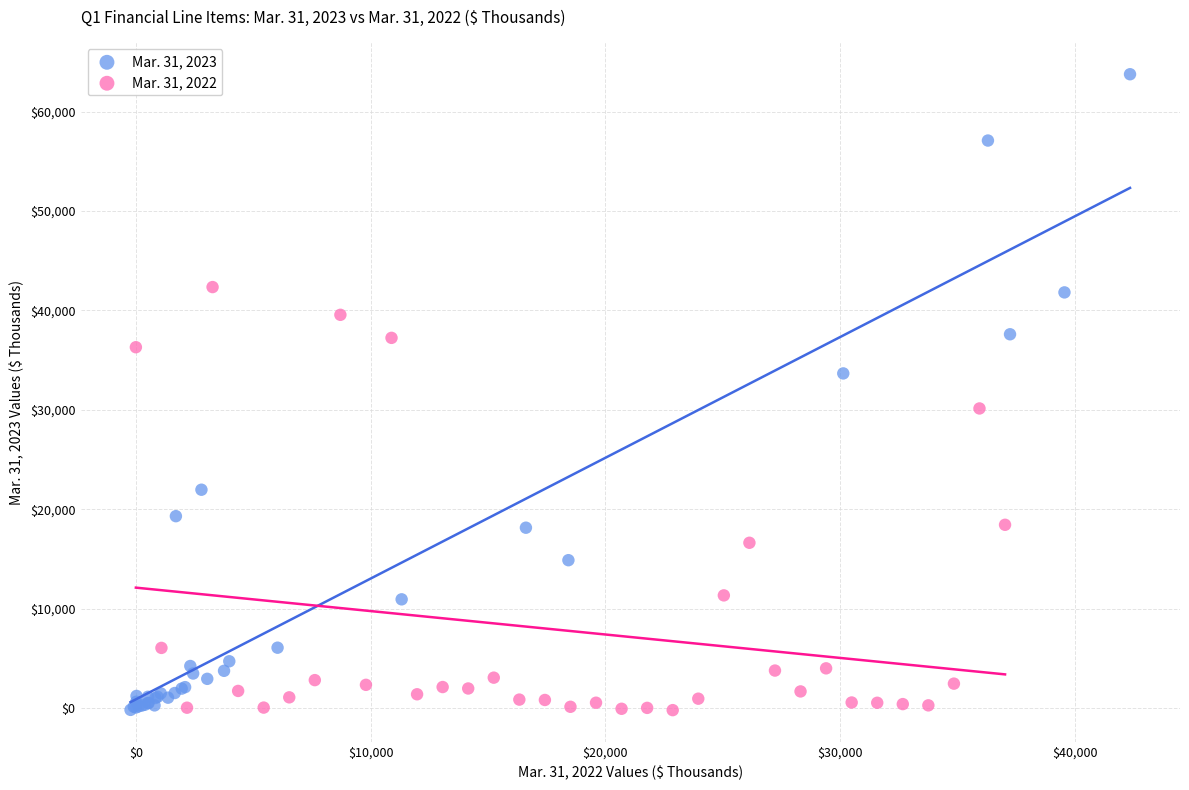

Which series has the widest spread of Y values?

Mar. 31, 2023